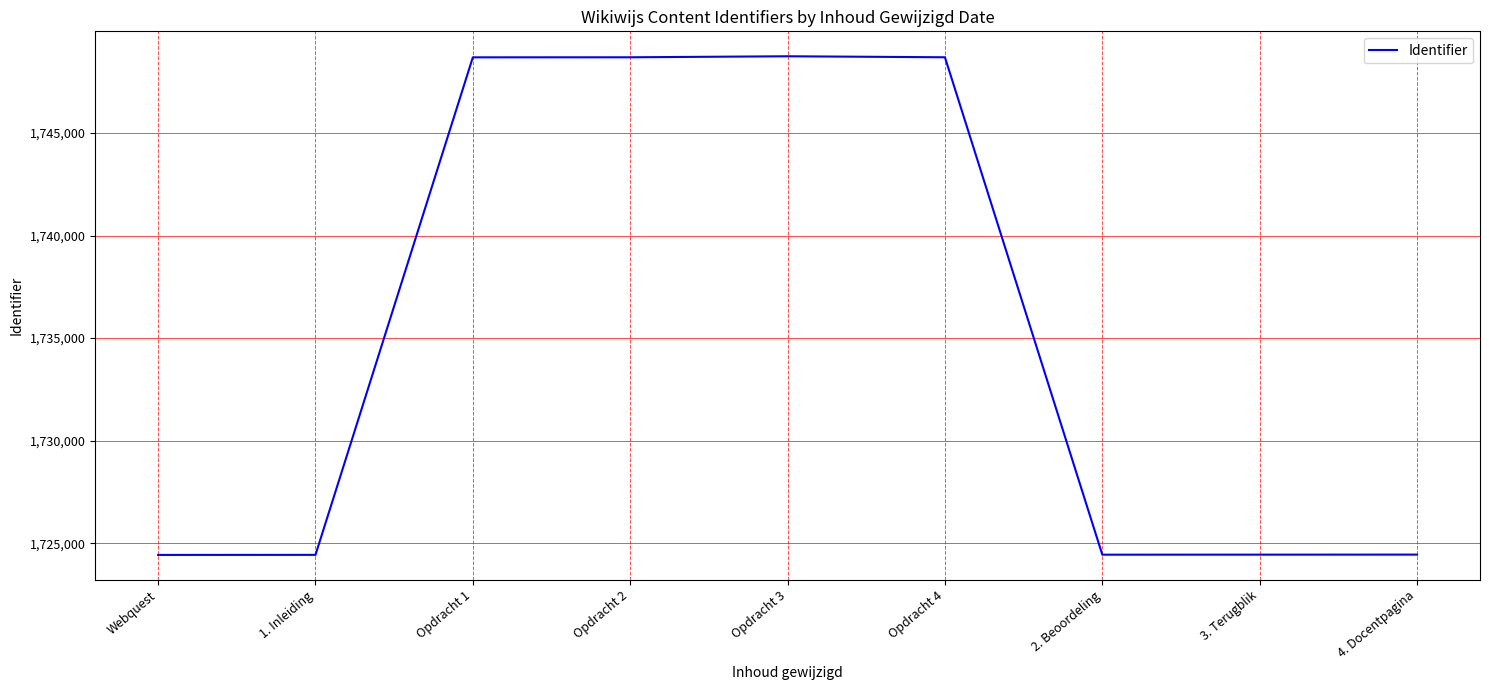

What is the sum of all values?

15617007